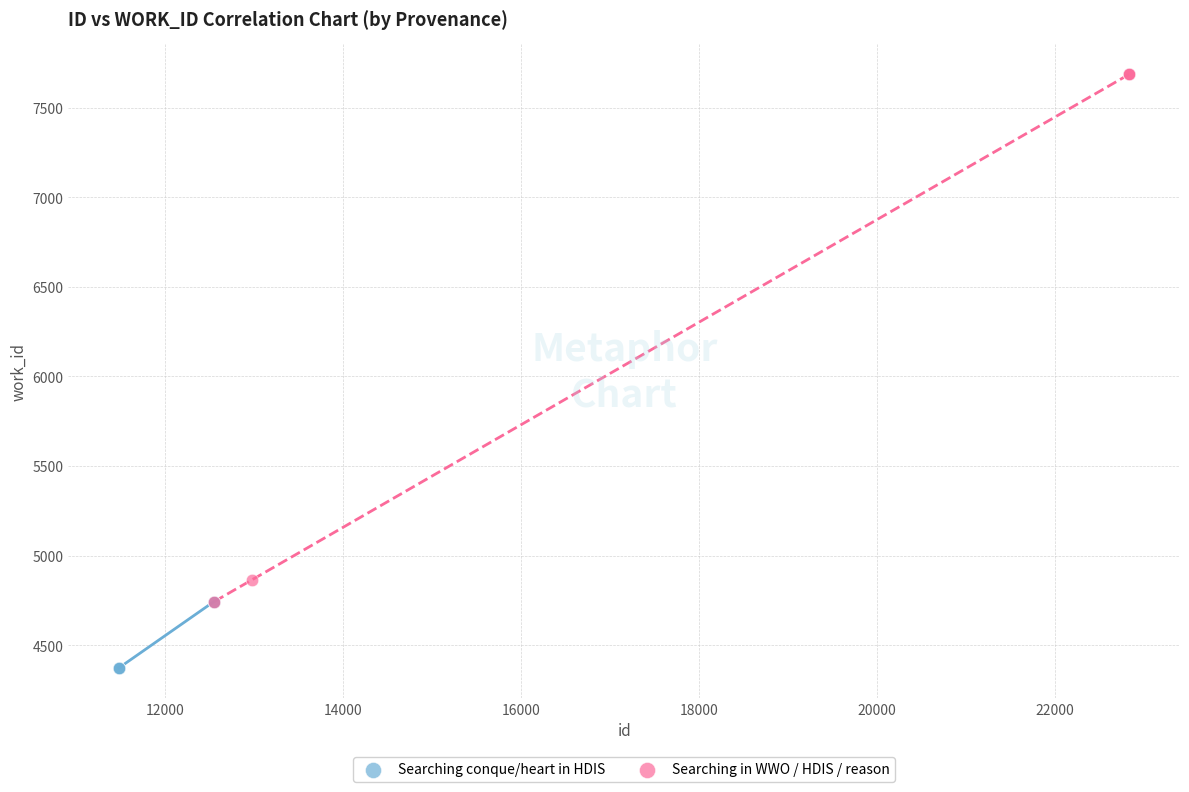

Which series reaches the maximum Y coordinate?

Searching in WWO / HDIS / reason